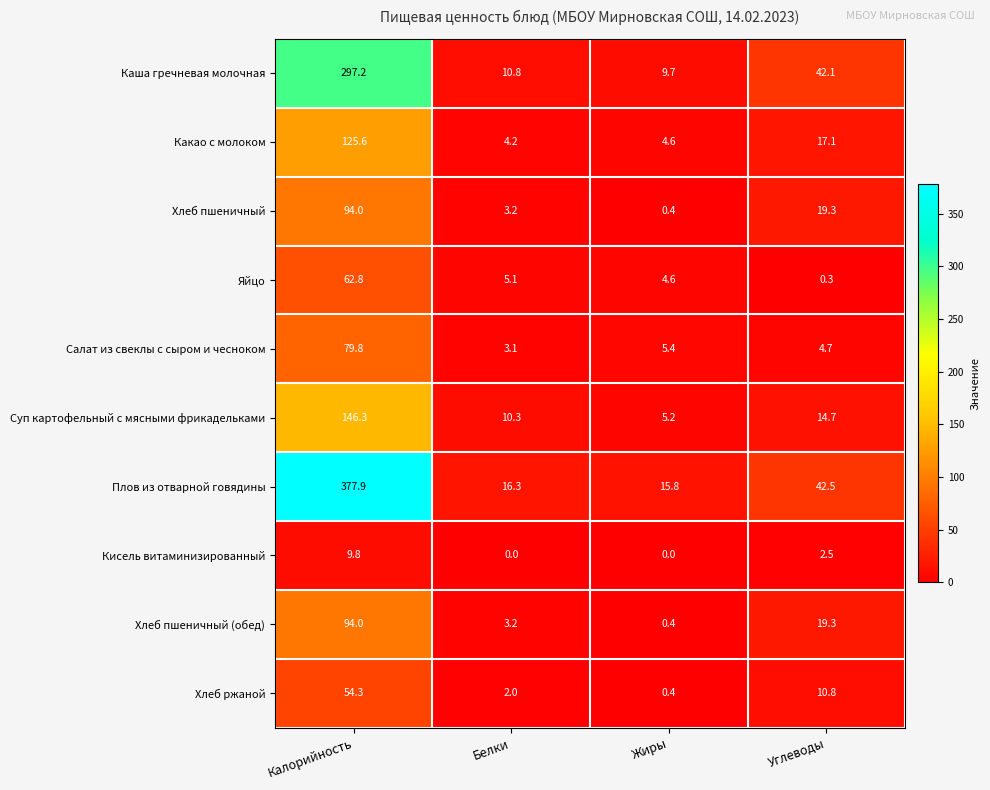

Between Белки and Жиры, which series saw the biggest shift?

Суп картофельный с мясными фрикадельками